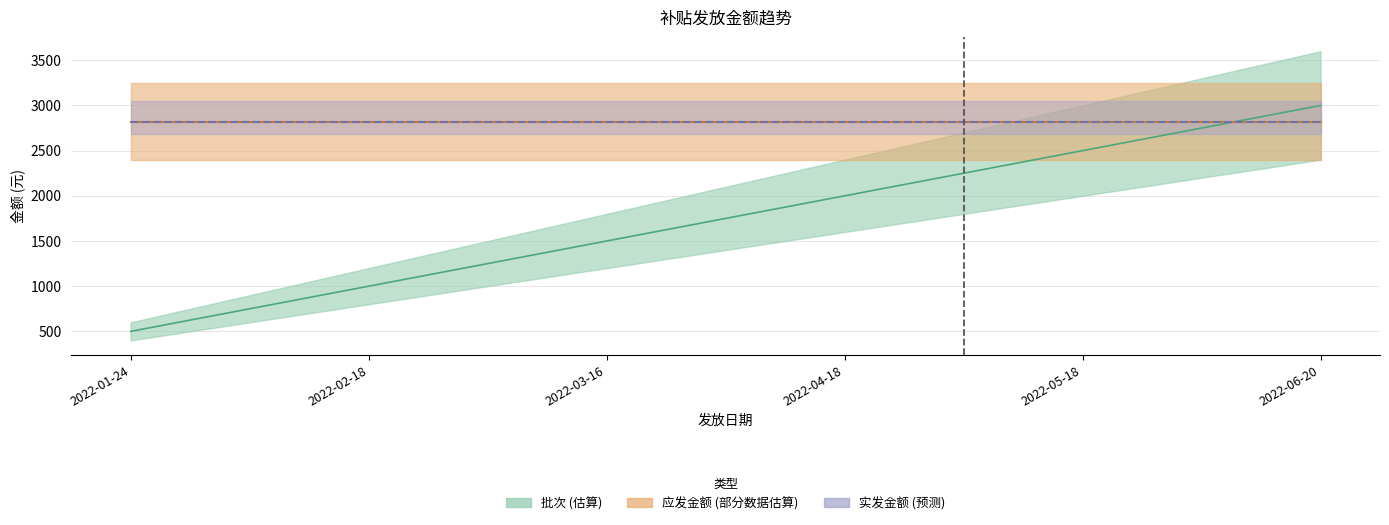

True or false: 实发金额 has more than 0 points higher than both neighbors.

False